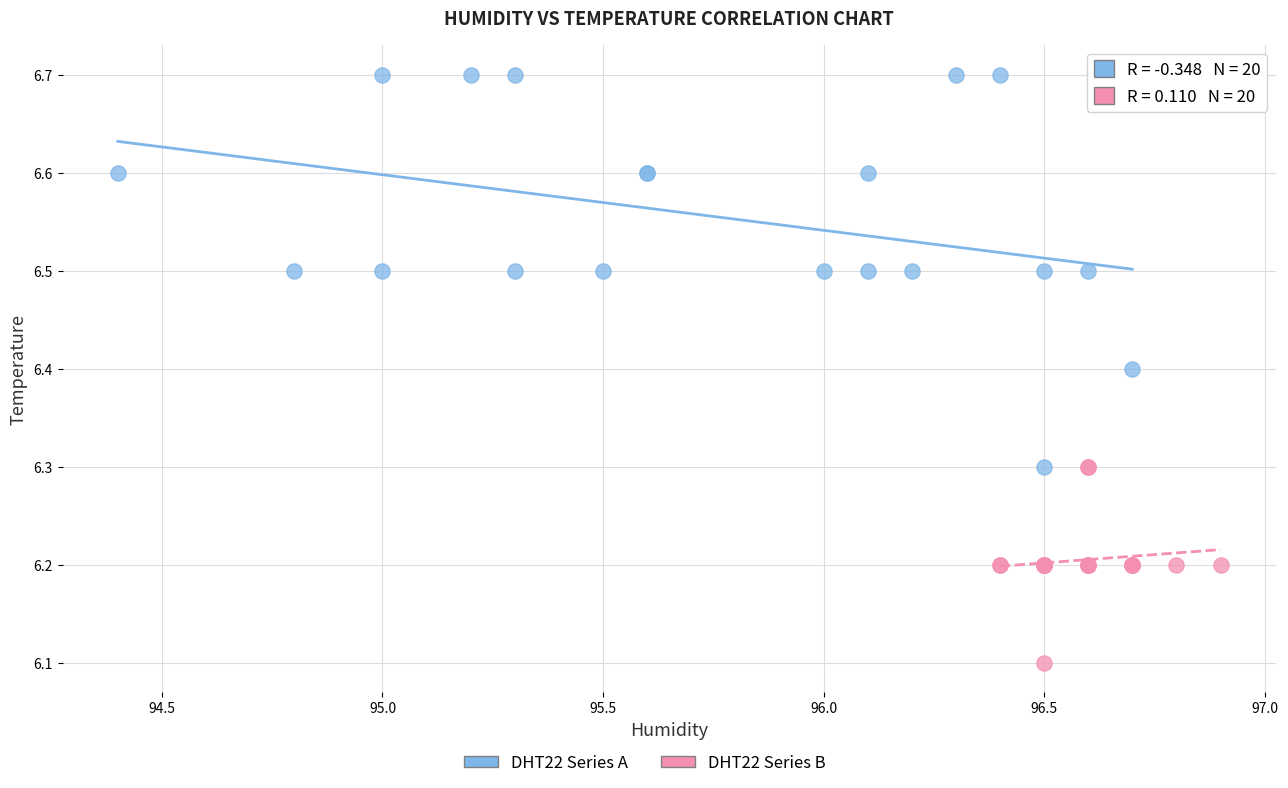

Which series reaches the minimum Y coordinate?

DHT22 Series B